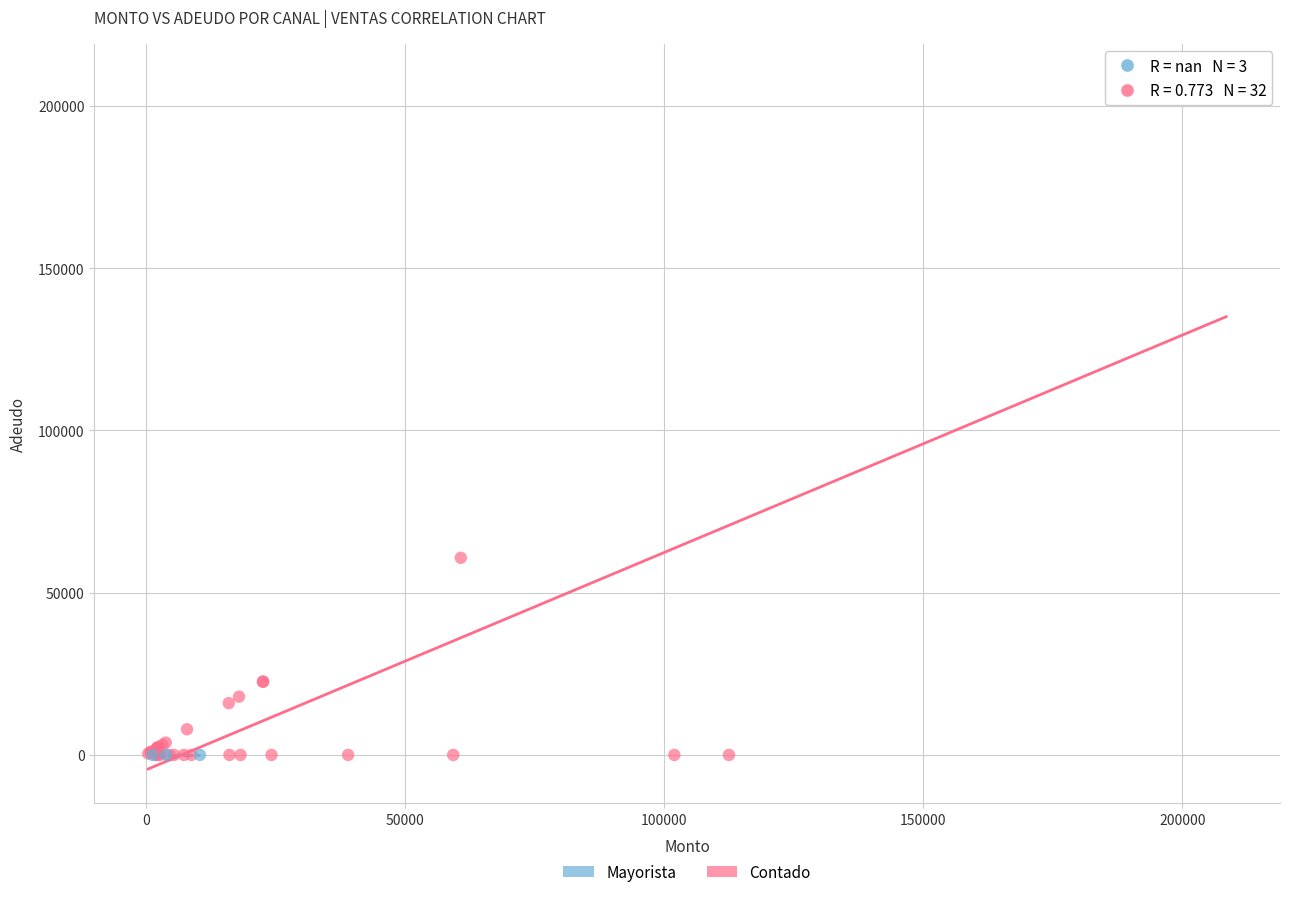

Which series contains the highest Y value?

Contado